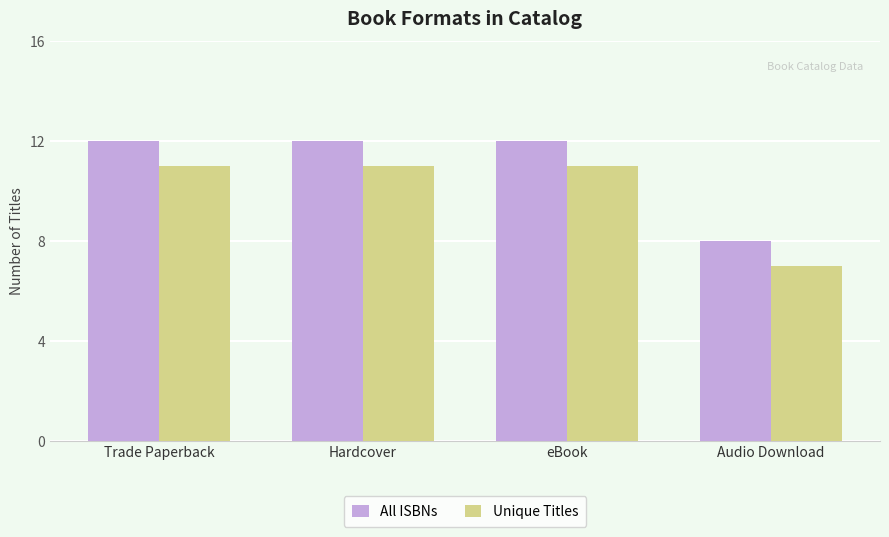

What is the difference between the Unique Titles values at Audio Download and eBook?

4